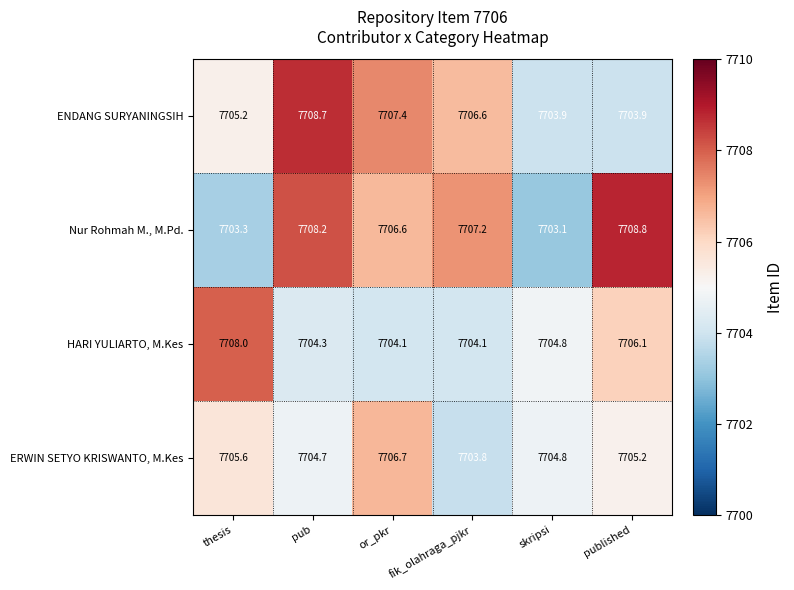

Between or_pkr and fik_olahraga_pjkr, which series saw the biggest shift?

ERWIN SETYO KRISWANTO, M.Kes